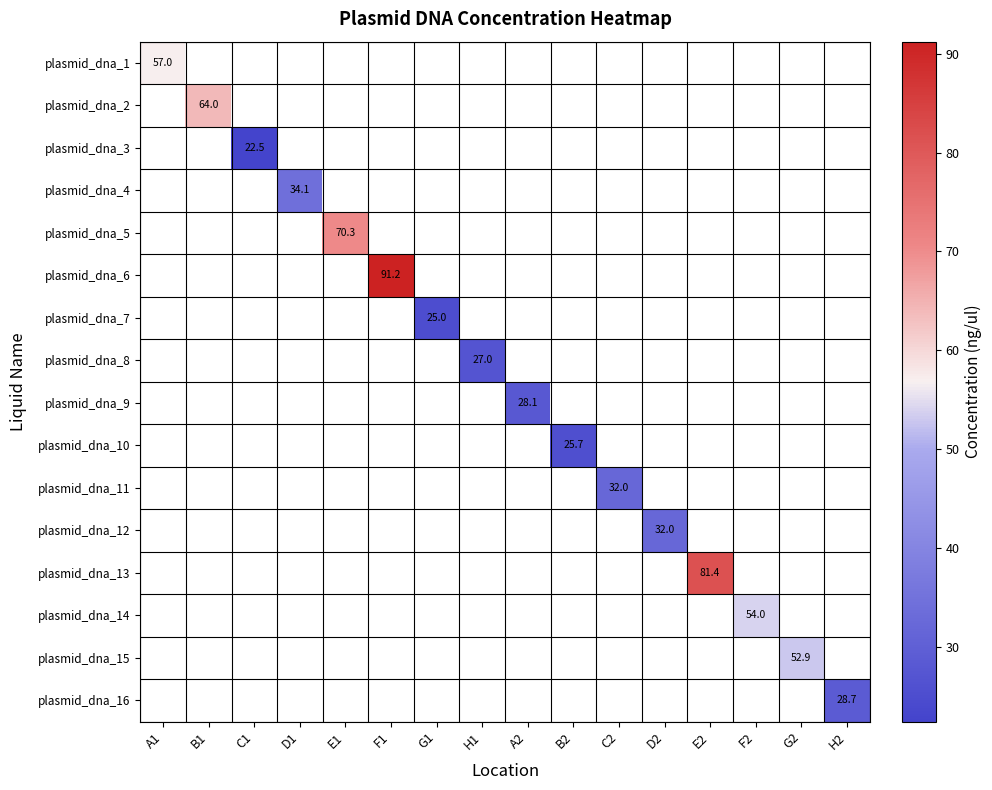

What is the greatest value displayed?

91.2